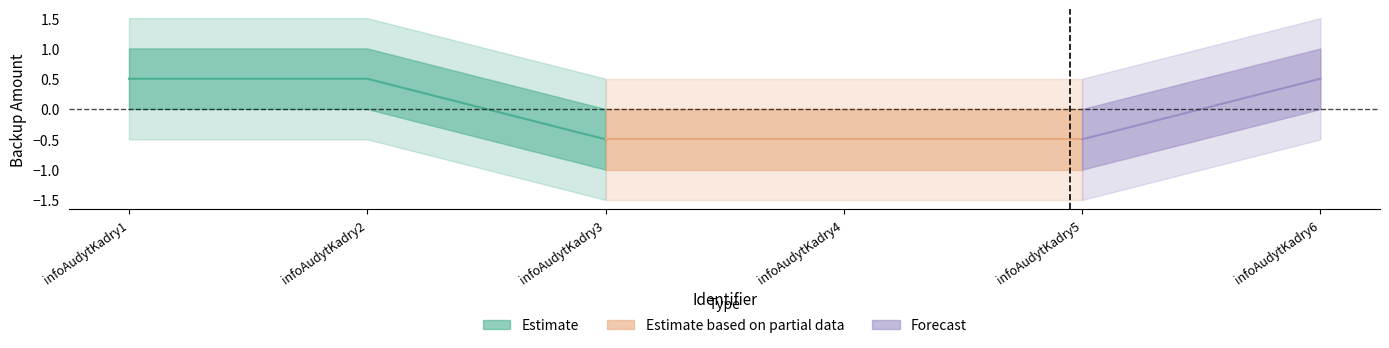

The backupAmount series shows 1.4 at infoAudytKadry1. True or false?

False